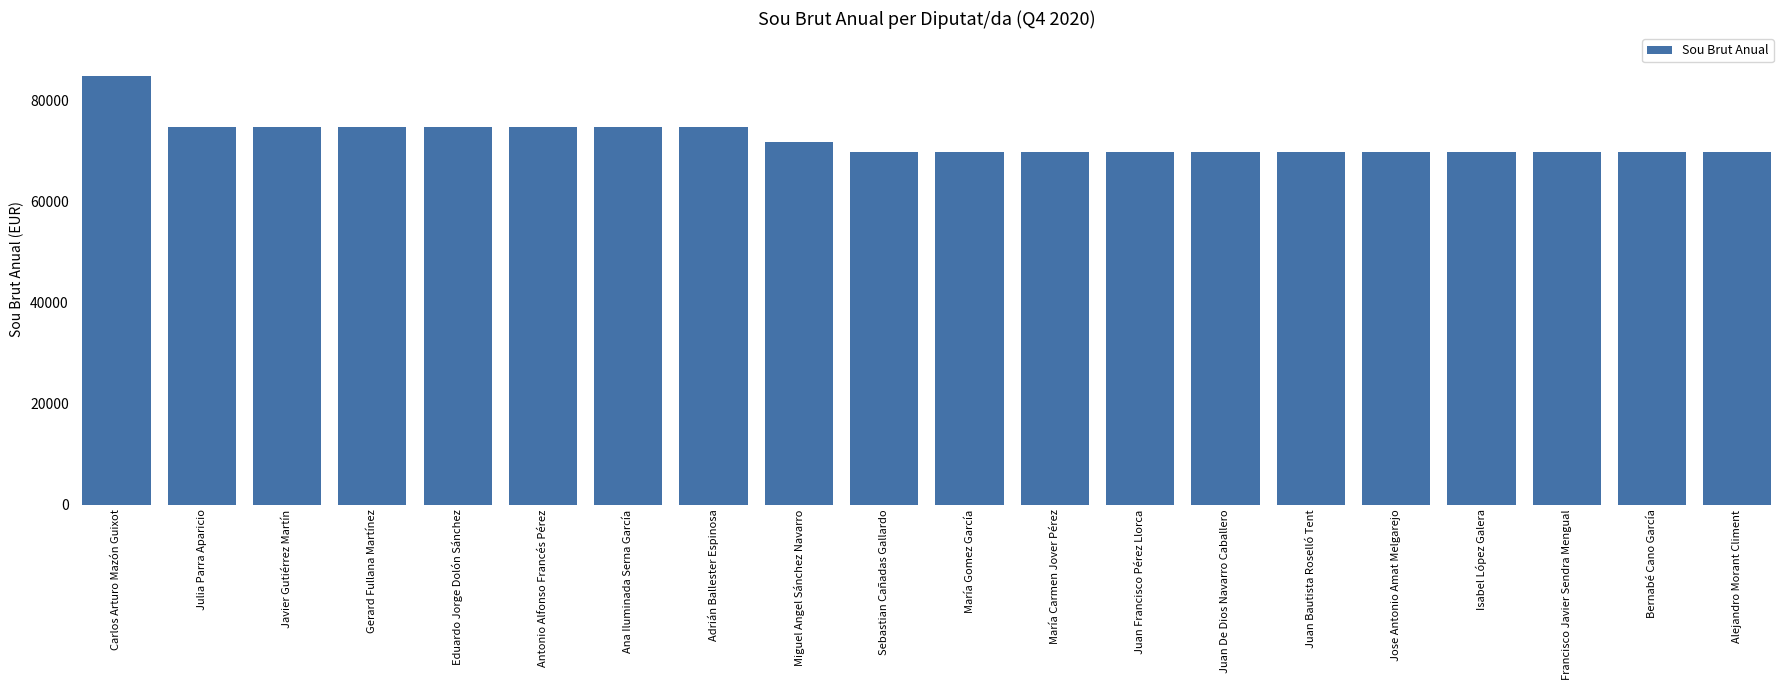

What is the change in value from Gerard Fullana Martínez to Bernabé Cano García?

-4888.5